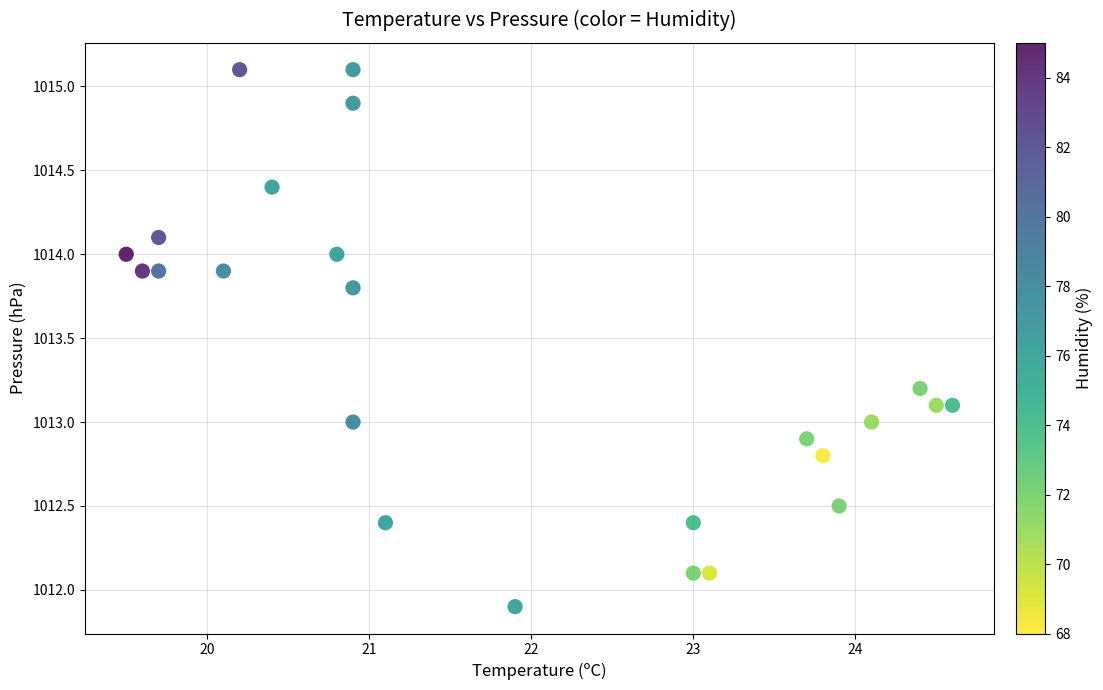

What is the range of Y values (max minus min)?

3.2